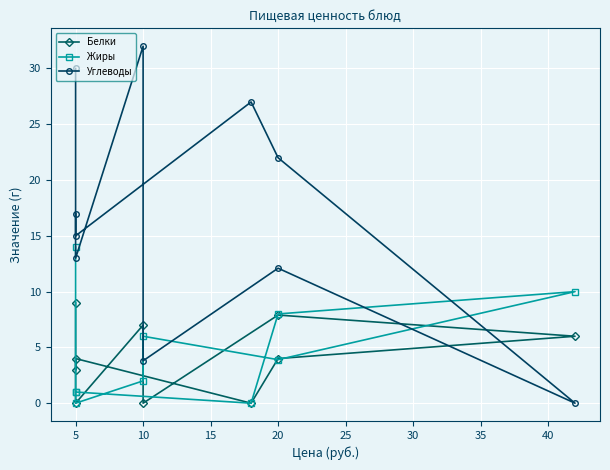

After their last crossing, which series has the higher values: Жиры or Белки?

Жиры